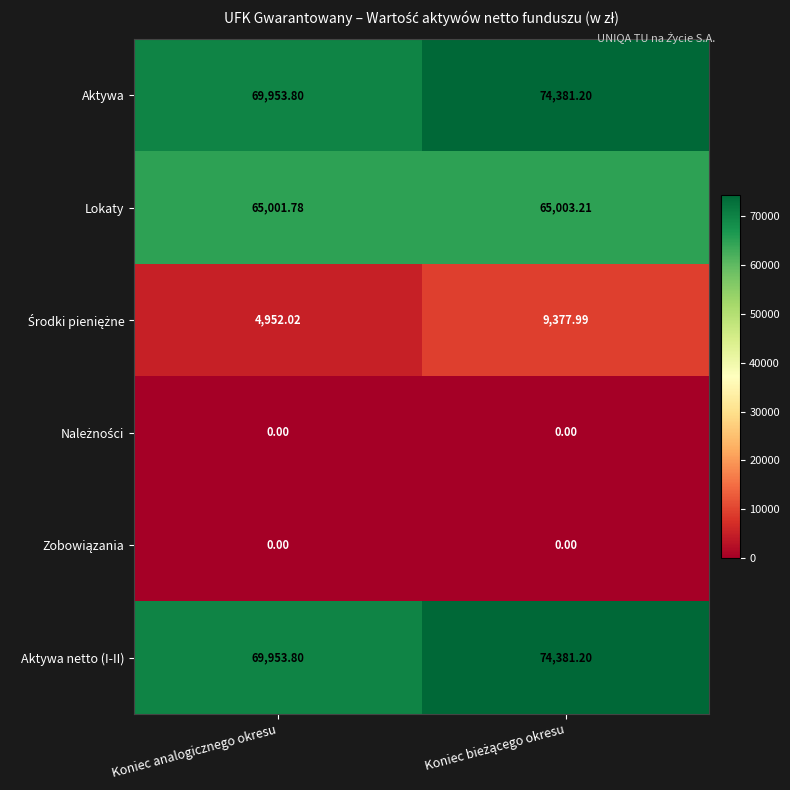

At which label is Aktywa closest to 72167?

Koniec analogicznego okresu